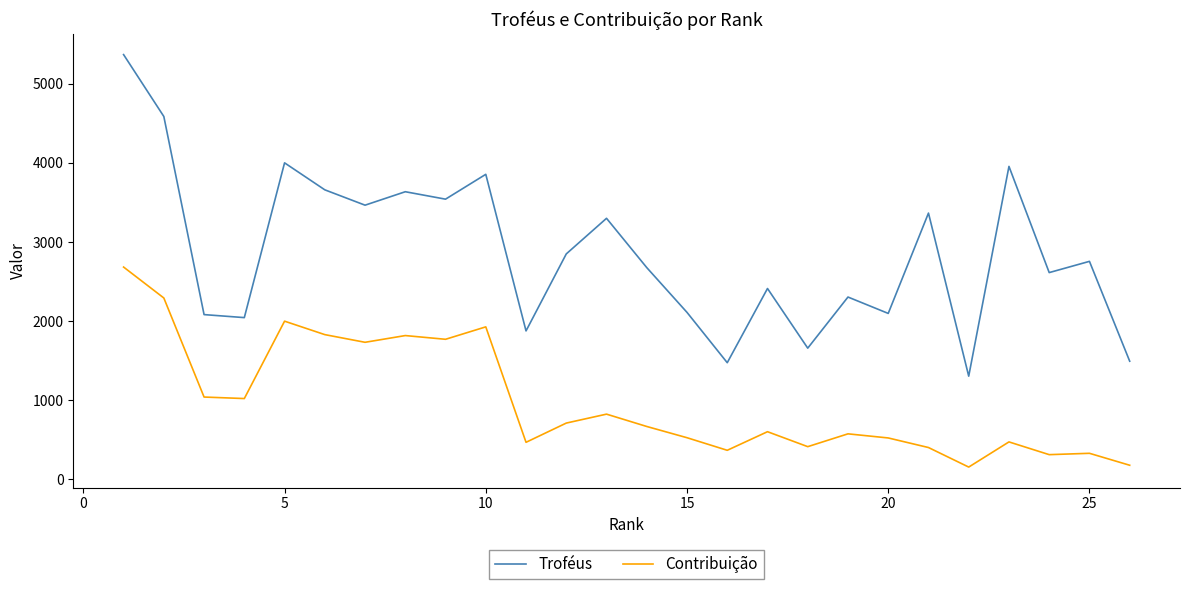

True or false: Contribuição and Troféus cross at least once.

False